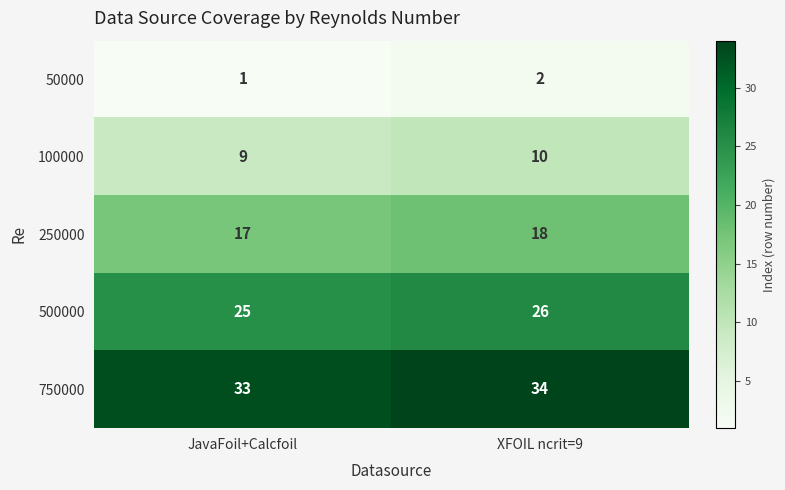

What is the greatest value displayed?

34